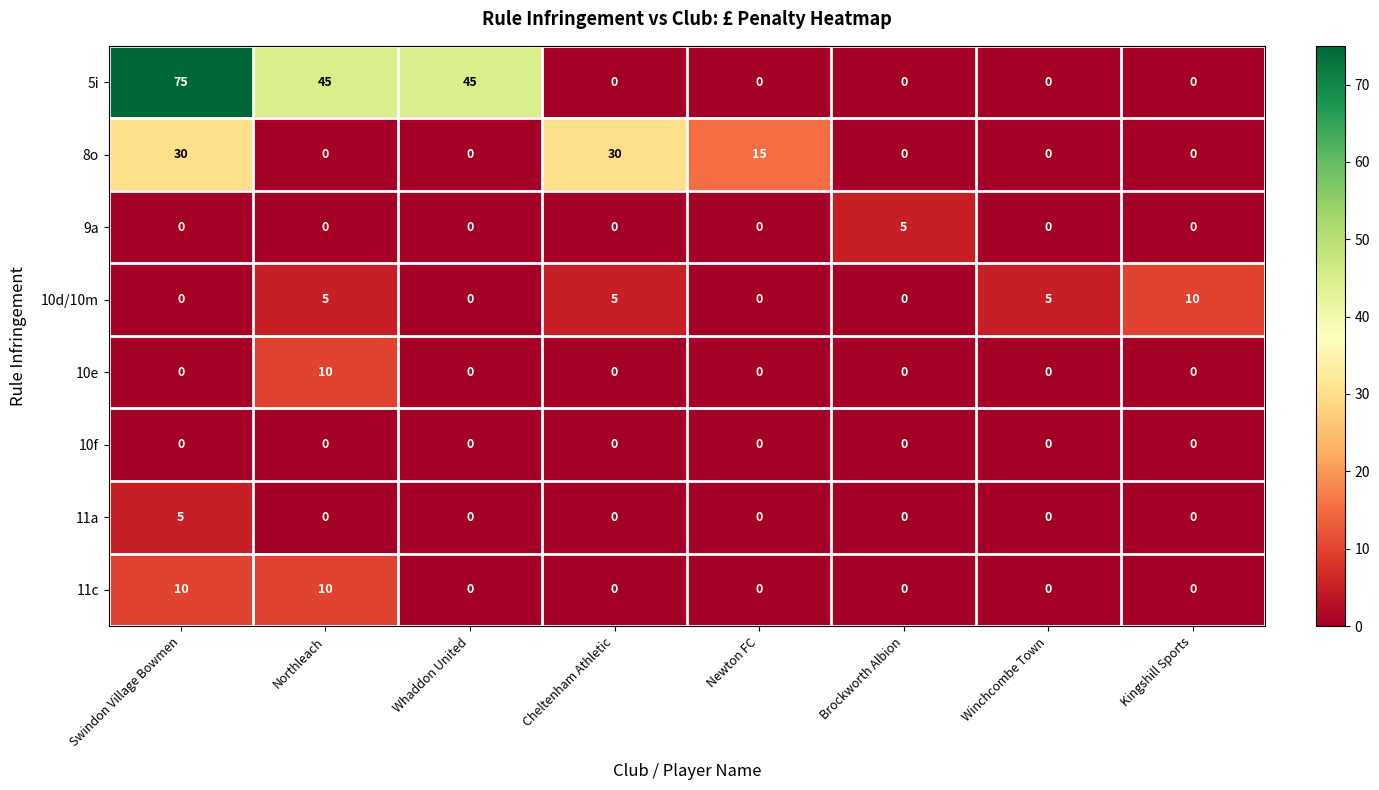

What is the difference between the highest and lowest values at Whaddon United?

45